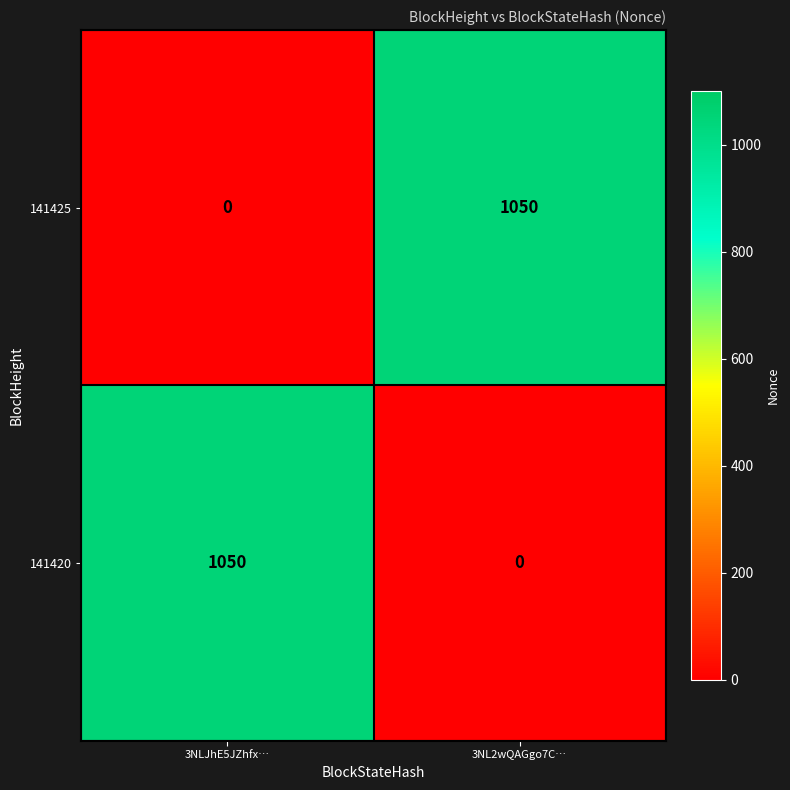

What is the difference between the highest and lowest values at 3NL2wQAGgo7C…?

1050